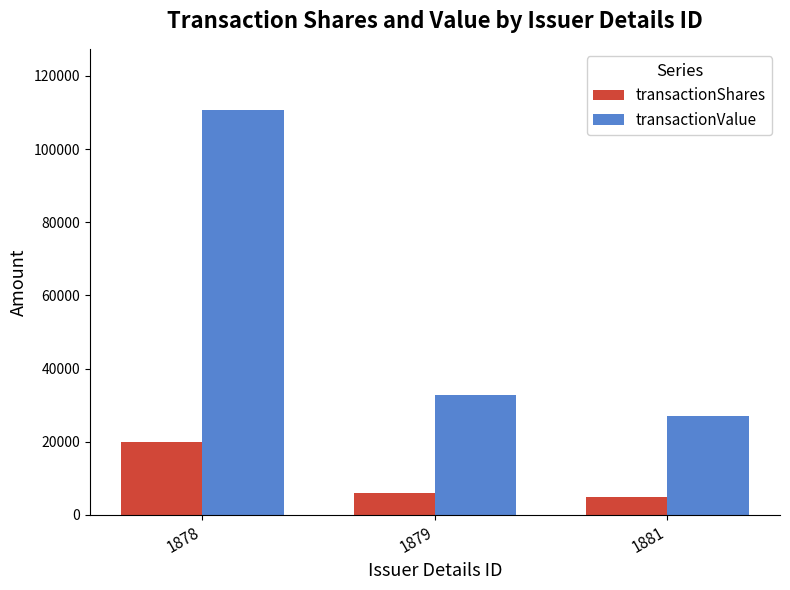

Which series has the largest total across all categories?

transactionValue